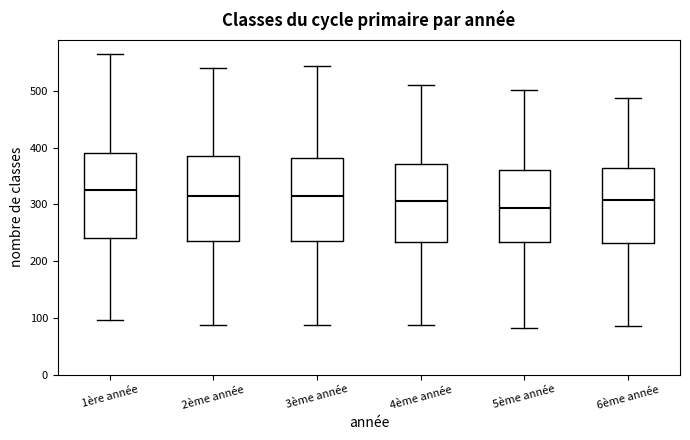

Which box has the highest median line?

1ère année